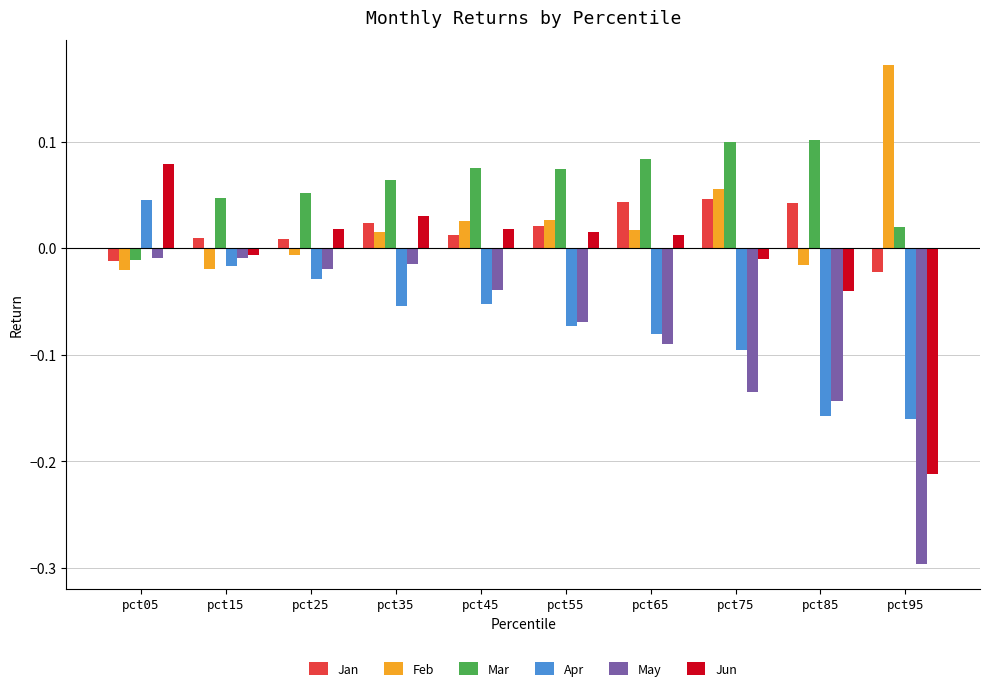

Are the bars grouped side by side (vs. stacked)?

Yes